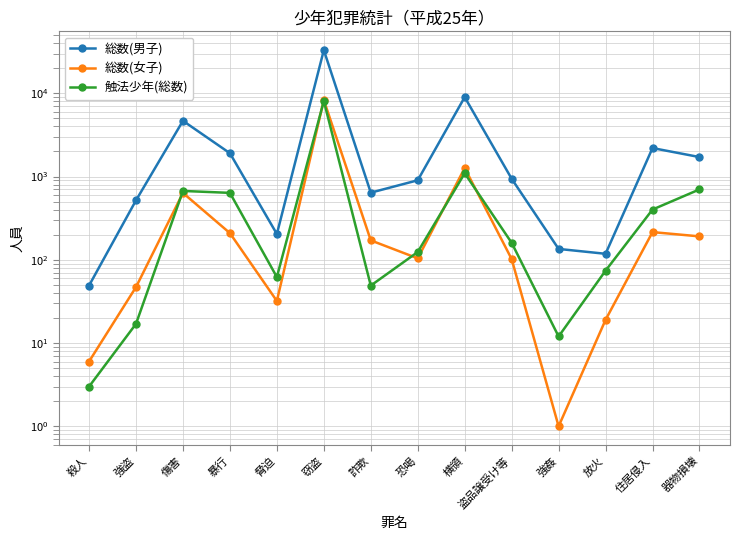

Reading left to right, list all the values displayed in this chart.

総数(男子): 殺人=49	強盗=517	傷害=4663	暴行=1904	脅迫=204	窃盗=32921	詐欺=640	恐喝=901	横領=8978	盗品譲受け等=940	強姦=135	放火=118	住居侵入=2196	器物損壊=1712
総数(女子): 殺人=6	強盗=47	傷害=635	暴行=209	脅迫=32	窃盗=8282	詐欺=171	恐喝=104	横領=1265	盗品譲受け等=102	強姦=1	放火=19	住居侵入=215	器物損壊=191
触法少年(総数): 殺人=3	強盗=17	傷害=671	暴行=636	脅迫=62	窃盗=8069	詐欺=49	恐喝=124	横領=1094	盗品譲受け等=160	強姦=12	放火=74	住居侵入=401	器物損壊=700